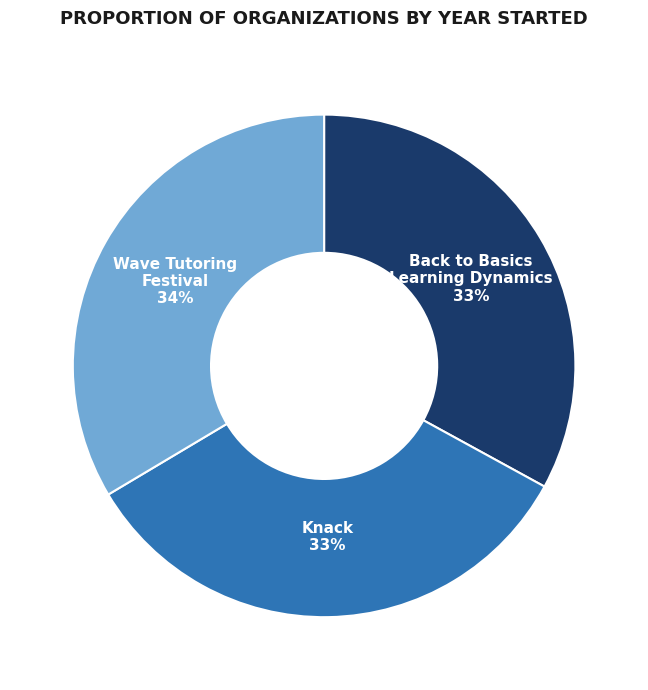

Is there a majority slice in this chart?

No